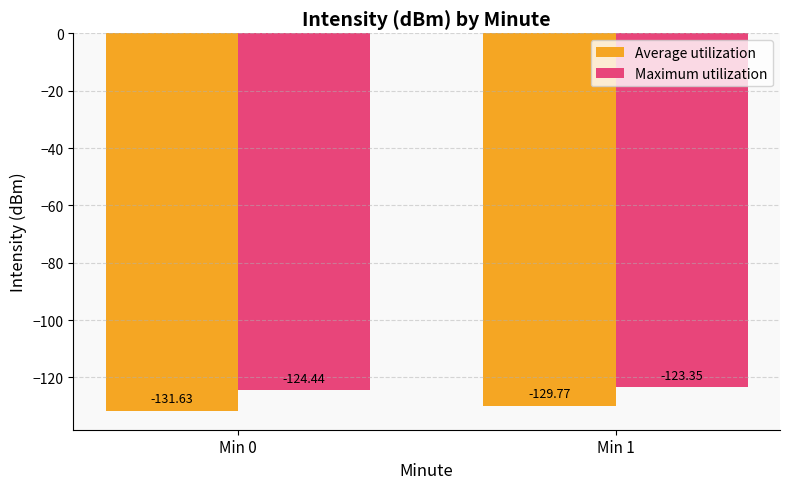

At how many categories does at least one series exceed -126?

2